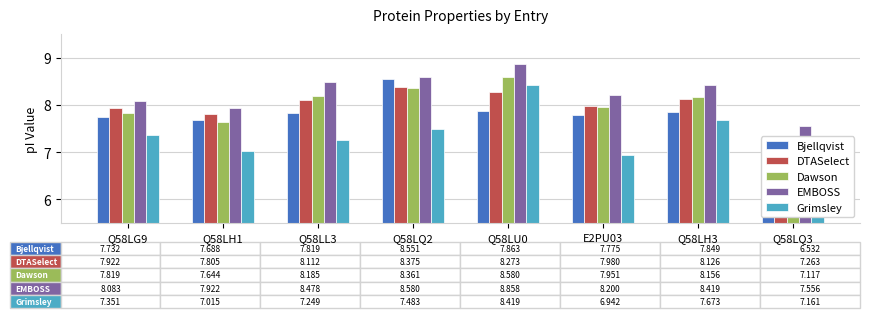

What is the label of the 7th bar from the left?

Q58LH3